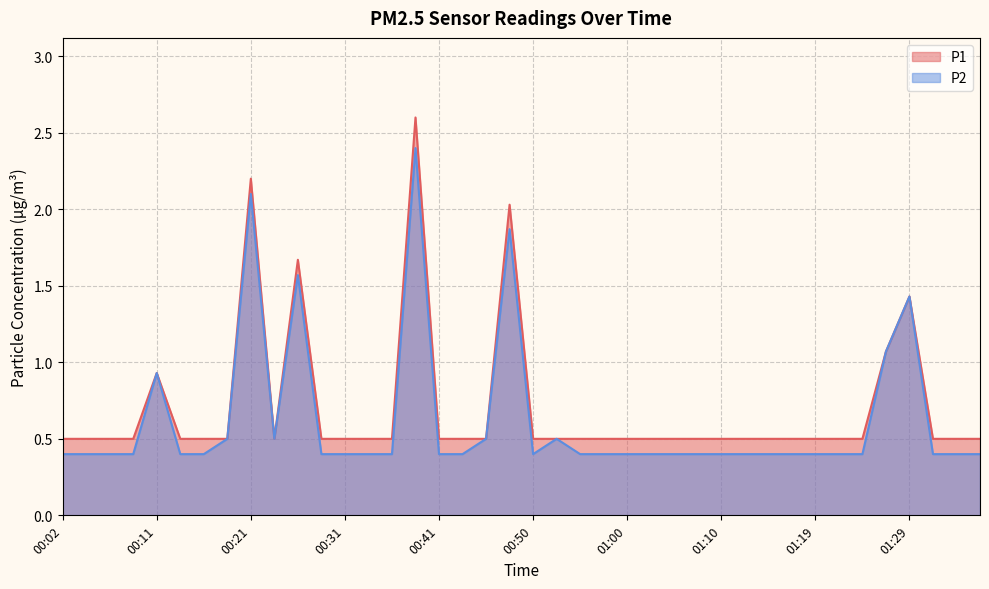

List the series in order of their overall mean, lowest first.

P2, P1